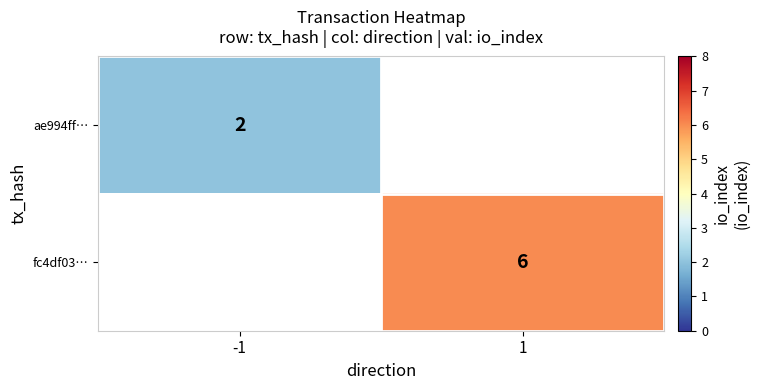

The value of fc4df03… at 1 is 11. True or false?

False